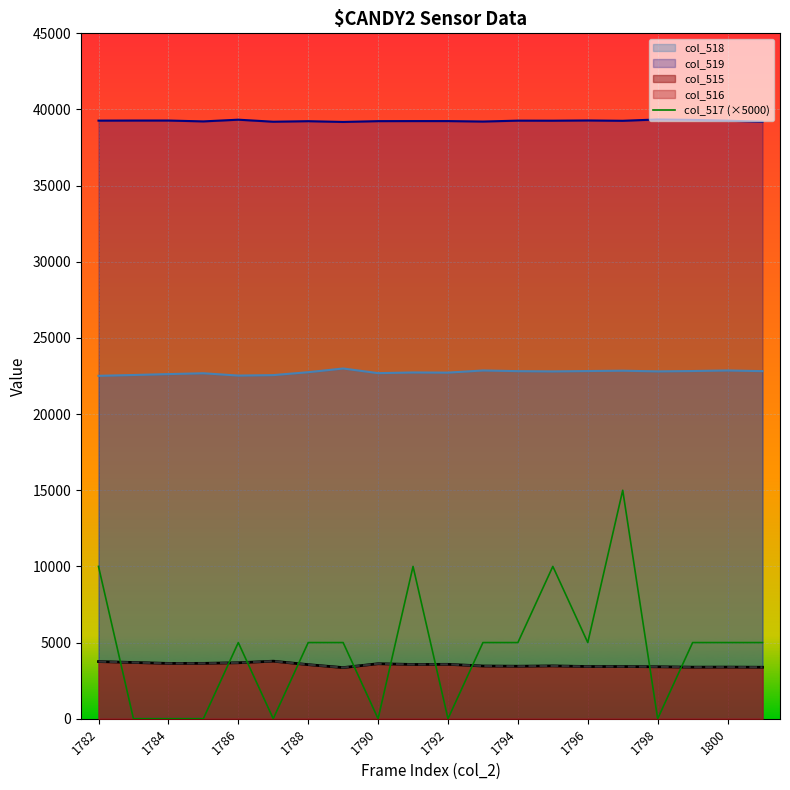

Reading left to right, extract all data points from this chart.

10000	0	0	0	5000	0	5000	5000	0	10000	0	5000	5000	10000	5000	15000	0	5000	5000	5000